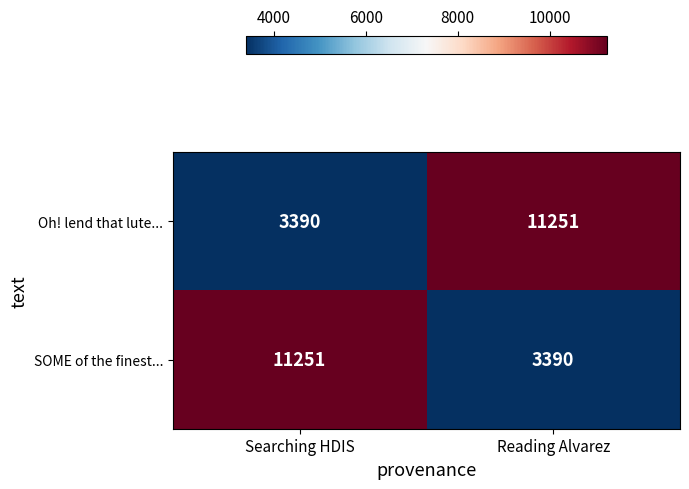

At how many categories does at least one series exceed 10265?

2